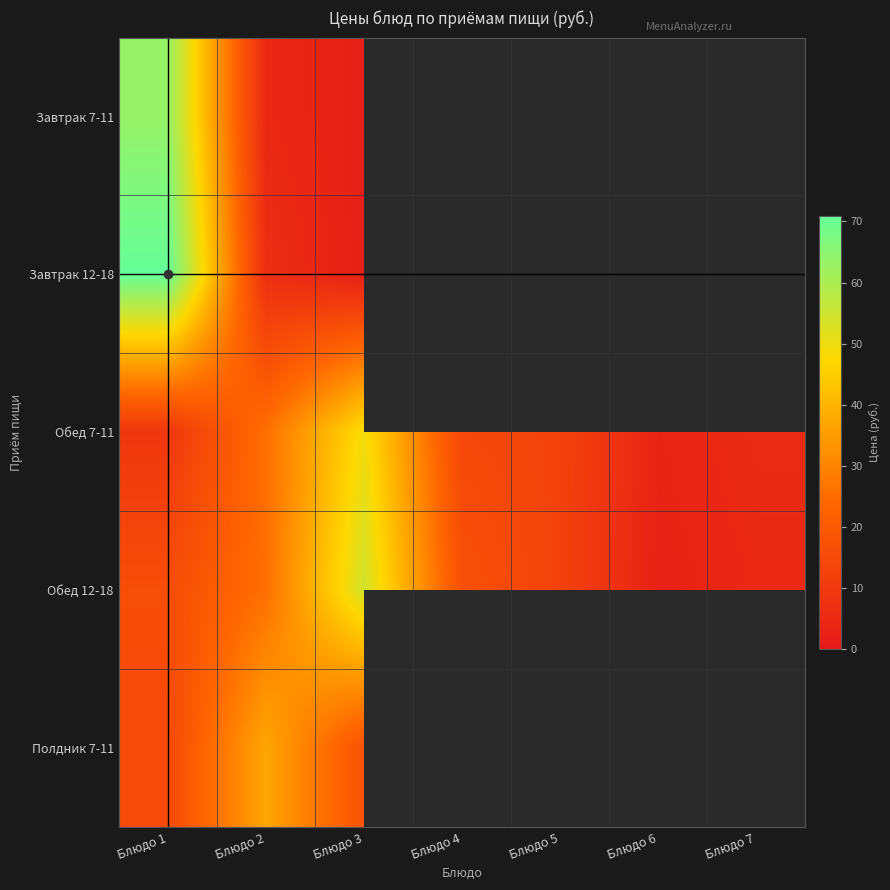

The value of Полдник 7-11 at Блюдо 2 is 63.5. True or false?

False